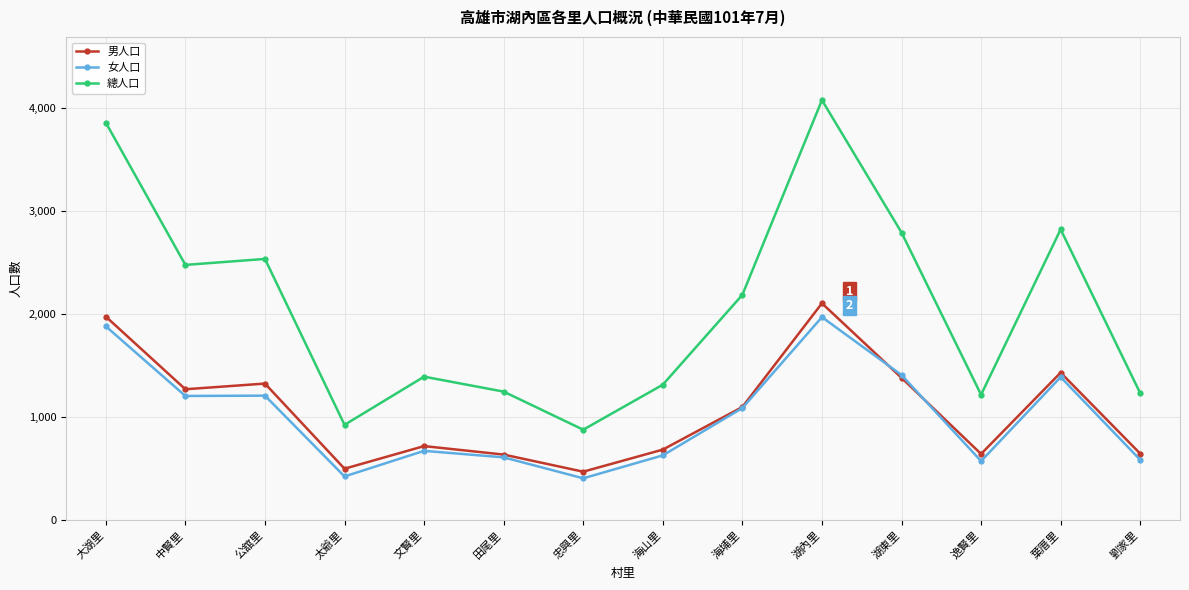

At which category is the sum across all series the highest?

湖內里